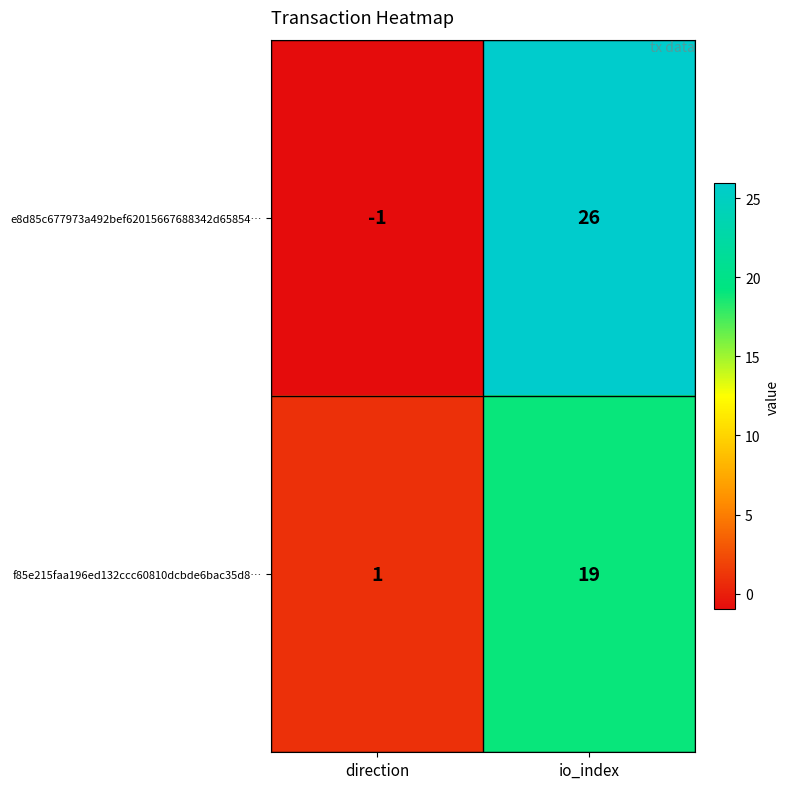

Rank the series by their maximum value, from lowest to highest.

f85e215faa196ed132ccc60810dcbde6bac35d8…, e8d85c677973a492bef62015667688342d65854…